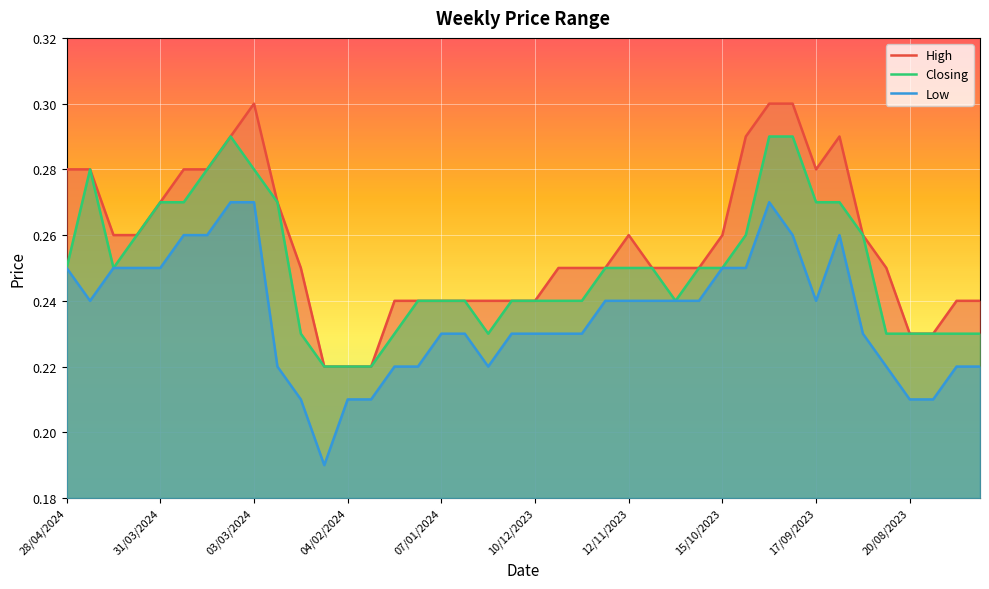

Rank the series at 29/10/2023 from highest to lowest value.

High, Closing, Low